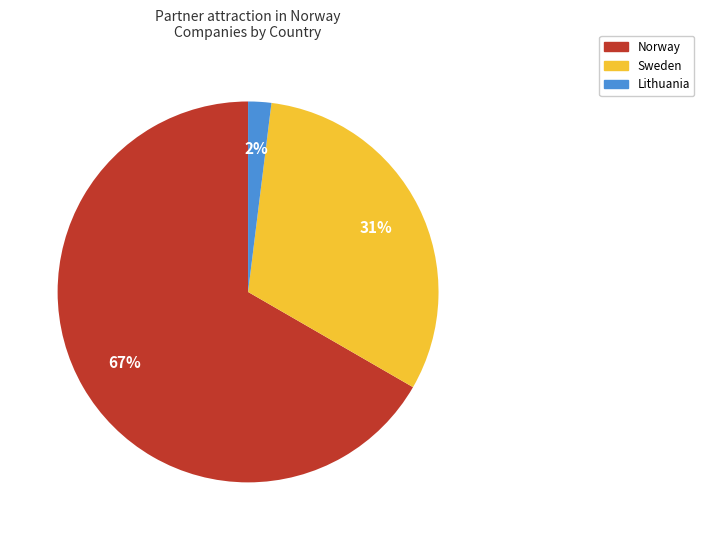

Does Norway account for over 50% of the chart?

Yes